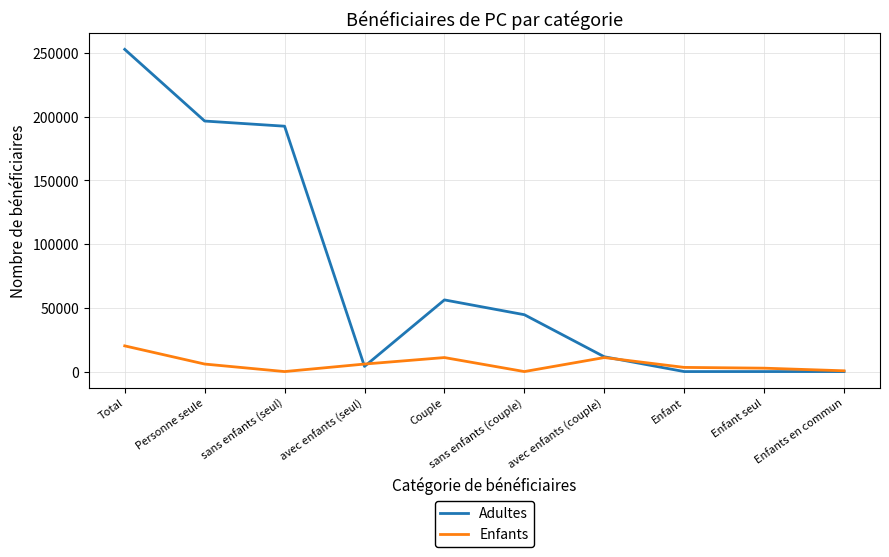

Between Personne seule and Enfant, which series saw the biggest shift?

Adultes